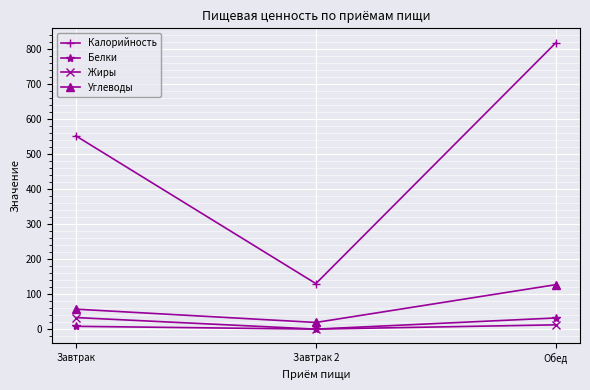

Rank the categories by Углеводы value from highest to lowest.

Обед, Завтрак, Завтрак 2